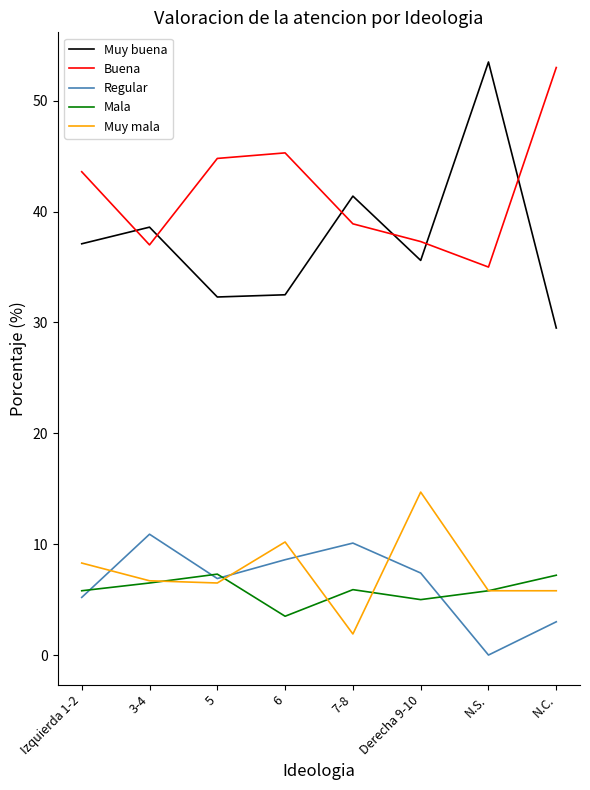

What is the difference between the highest and lowest values at 3-4?

32.1